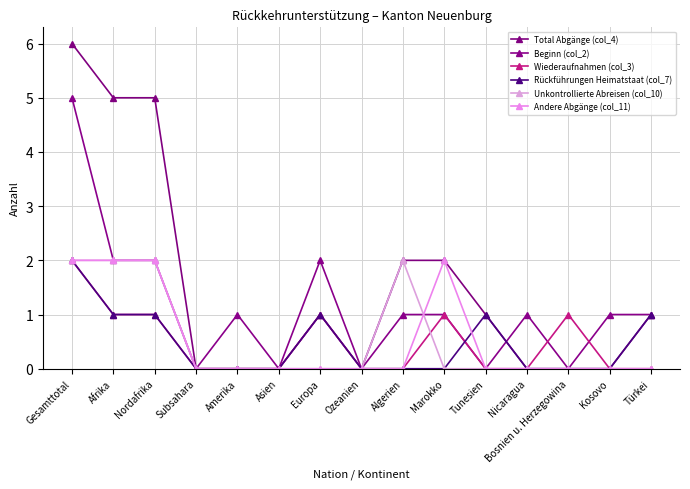

The Wiederaufnahmen (col_3) series shows 1 at Nordafrika. True or false?

True